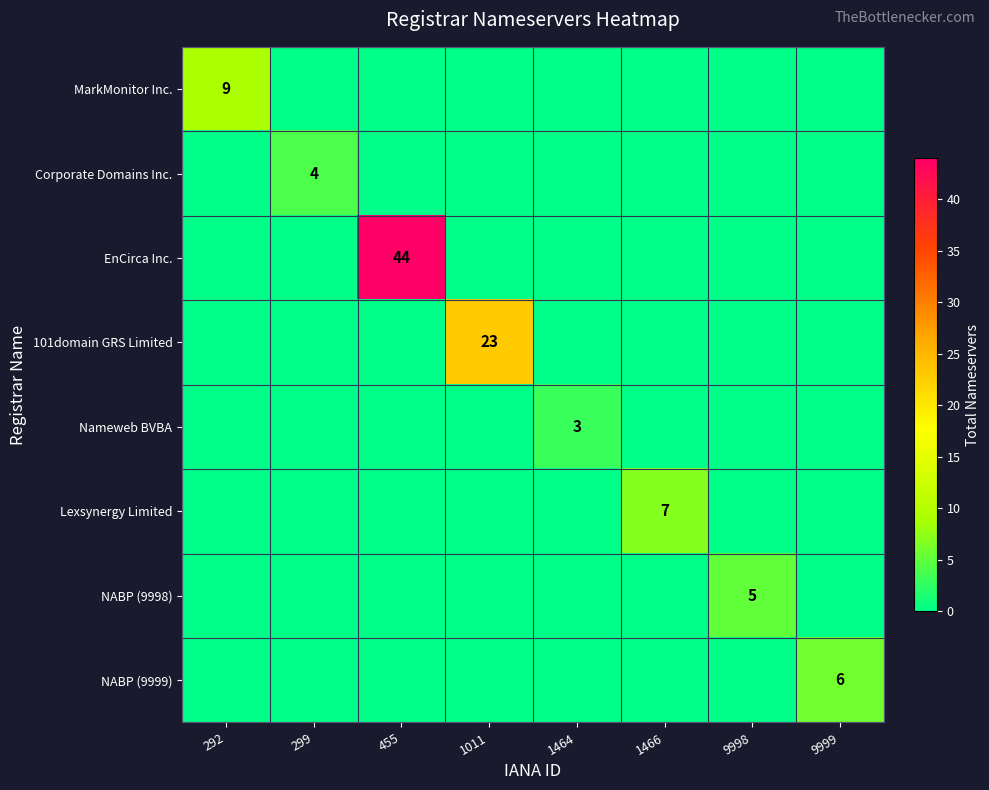

The value of EnCirca Inc. at 455 is 44. True or false?

True